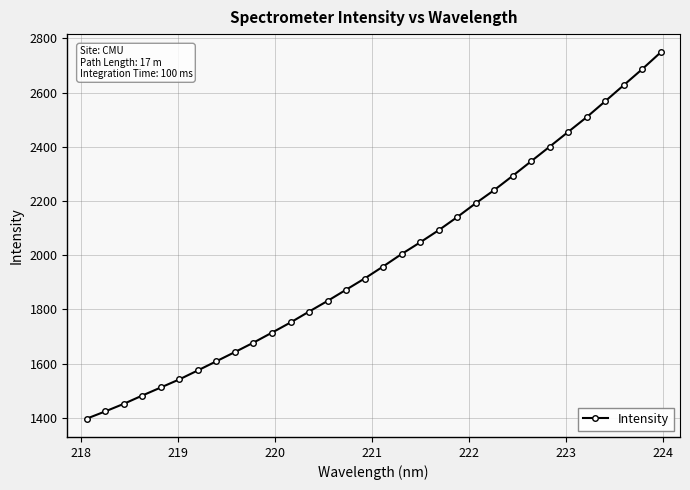

What is the difference between the second highest and second lowest values?

1262.7